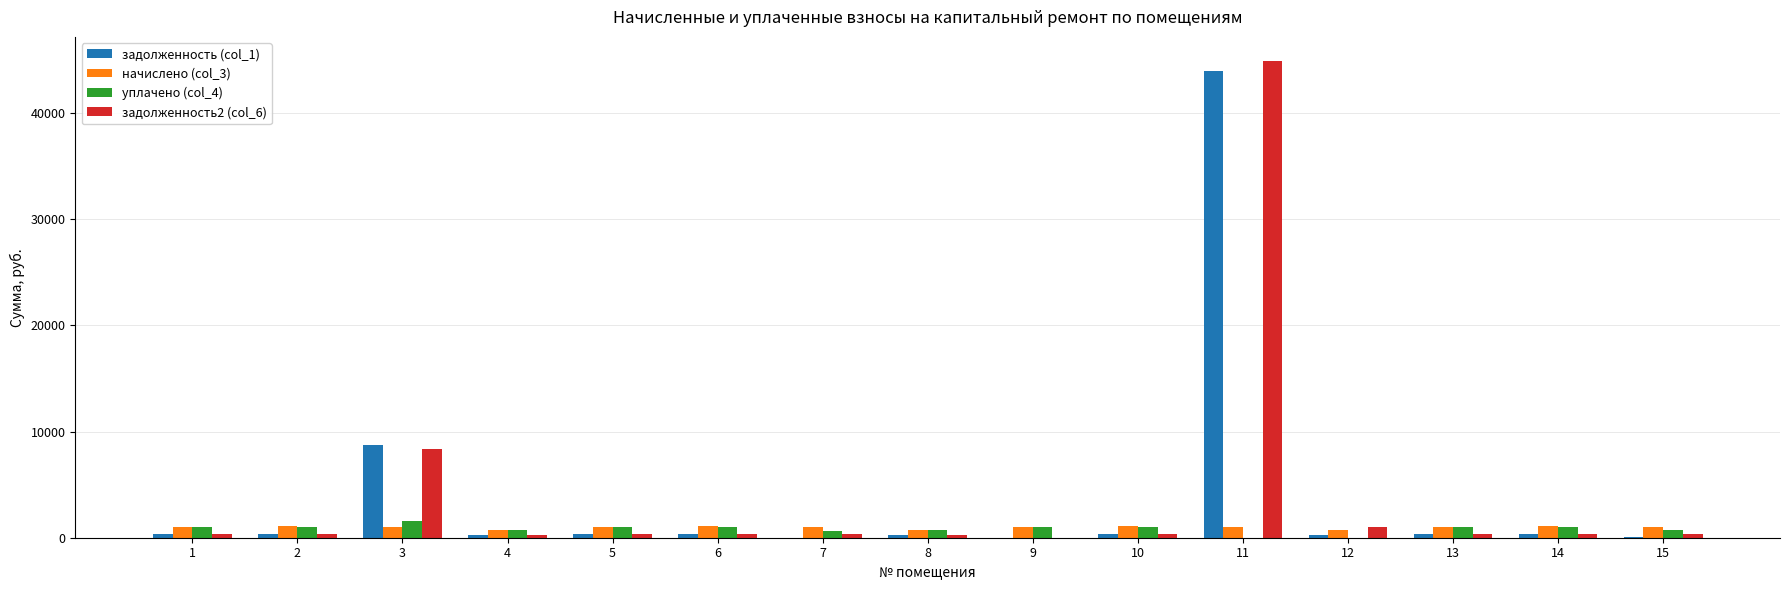

Are the bars grouped side by side (vs. stacked)?

Yes